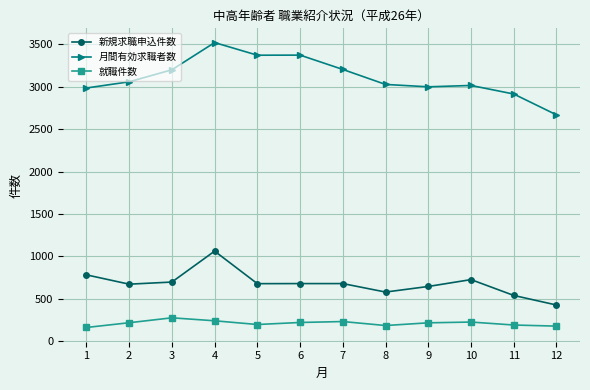

What is the sum of the 新規求職申込件数 values at 3 and 2?

1367